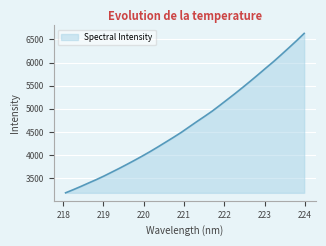

What is the greatest value displayed?

6627.8